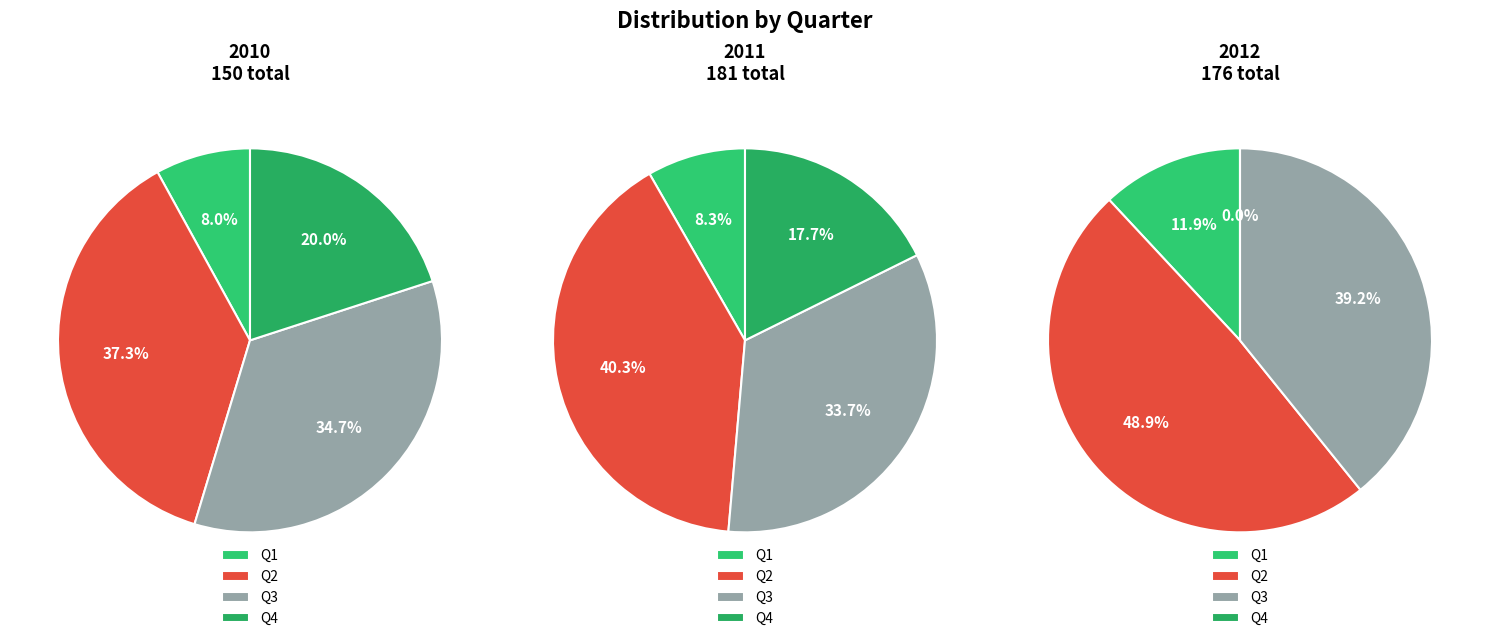

To the nearest percent, what is the difference between the largest and smallest slice percentages?

49%